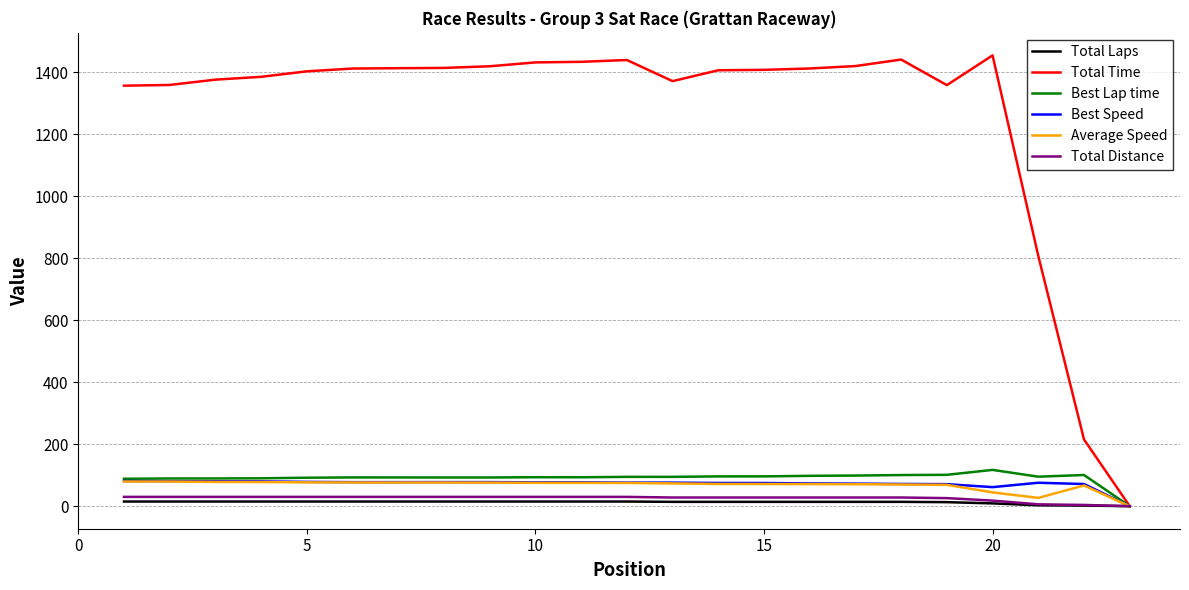

What is the average value of the Best Lap time series?

91.3